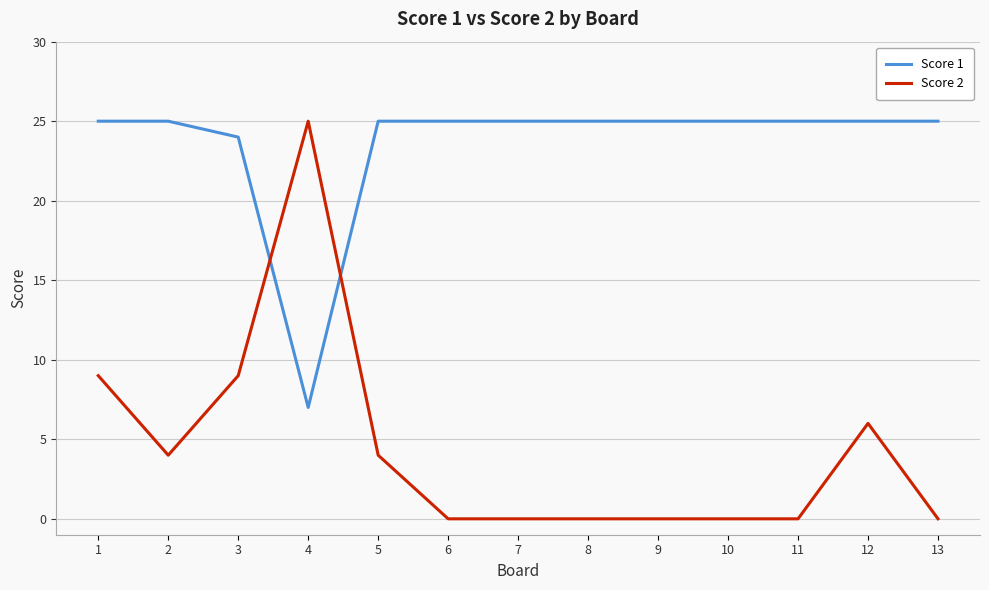

Is it true that Score 2 equals 0 at 7?

True